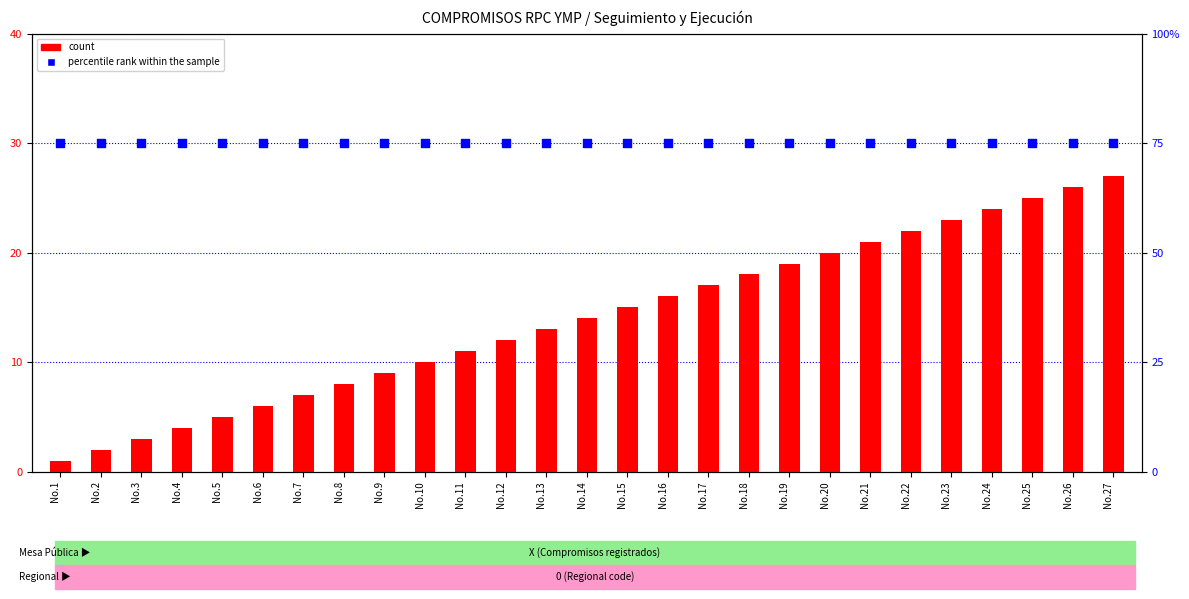

Which series has the largest total across all categories?

percentile rank within the sample